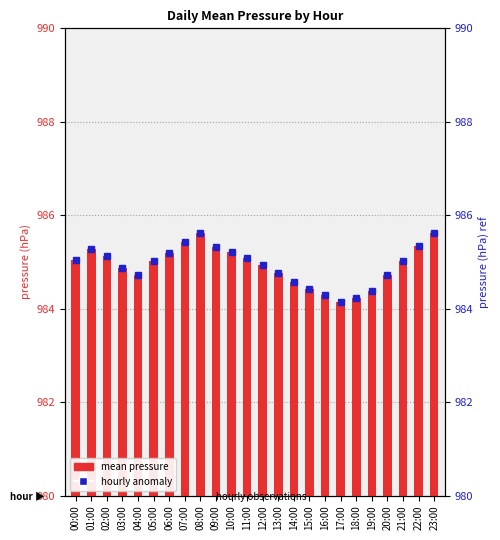

At which label is the value closest to 984?

17:00